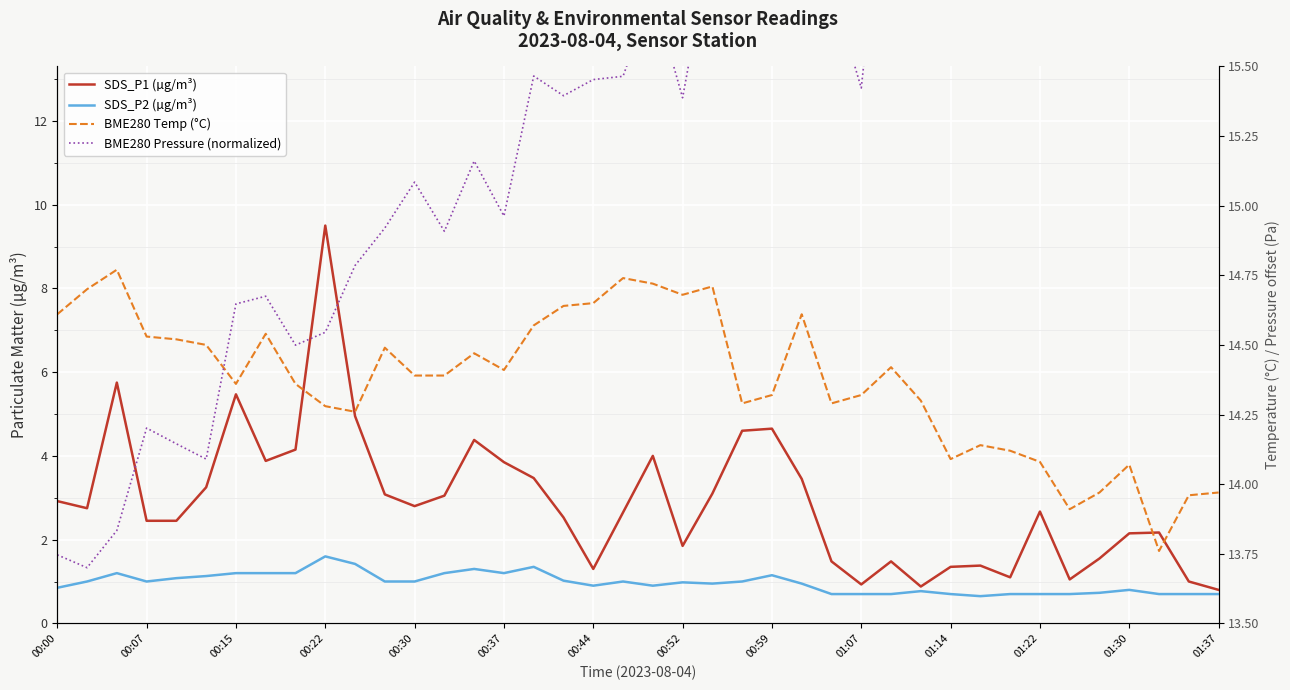

At which category is the sum across all series the highest?

00:22